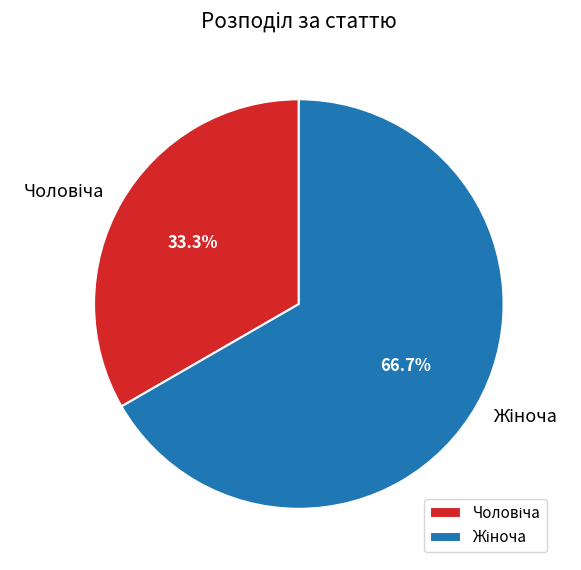

Combined, do Чоловіча and Жіноча account for over 50%?

Yes